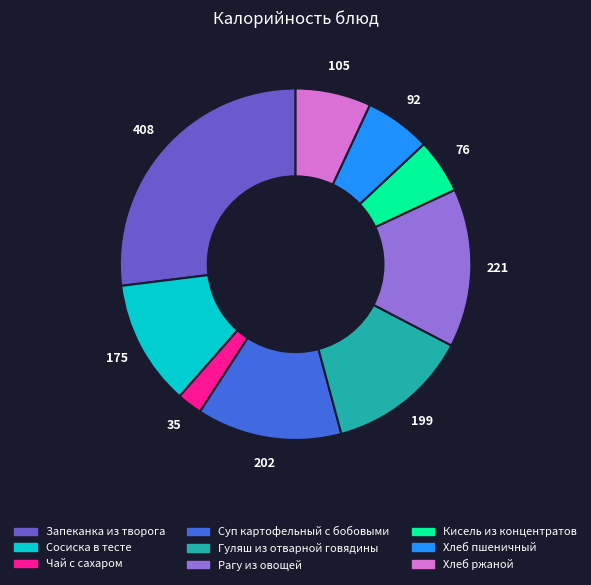

Is there a majority slice in this chart?

No